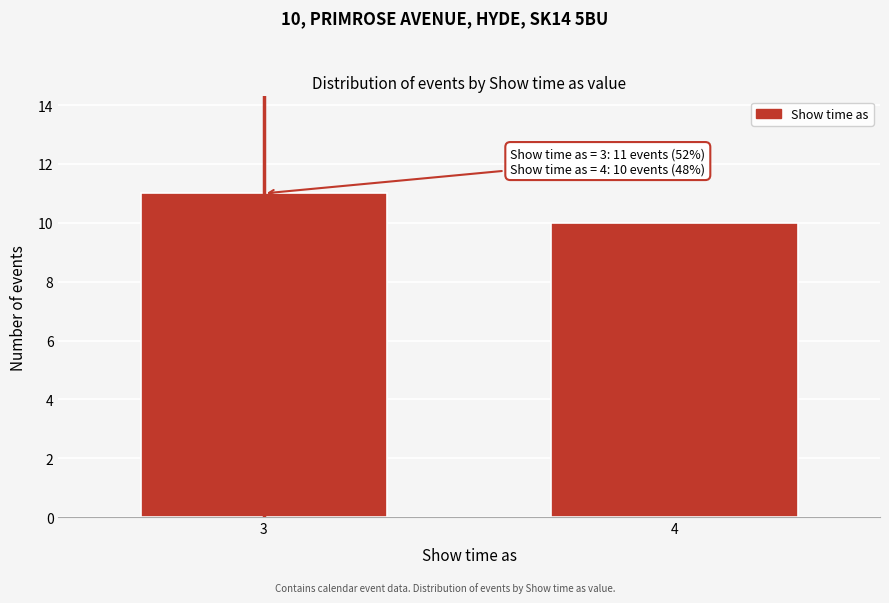

Reading left to right, list all the values displayed in this chart.

3=11	4=10